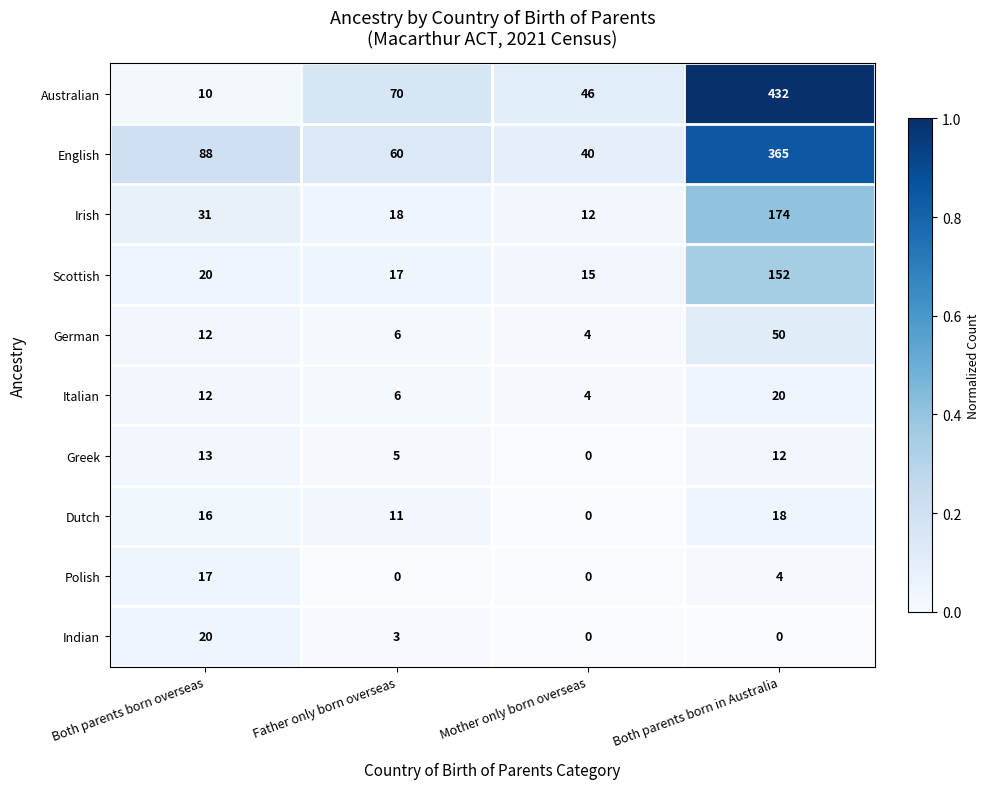

What is the difference between the second highest and second lowest values in the German series?

6